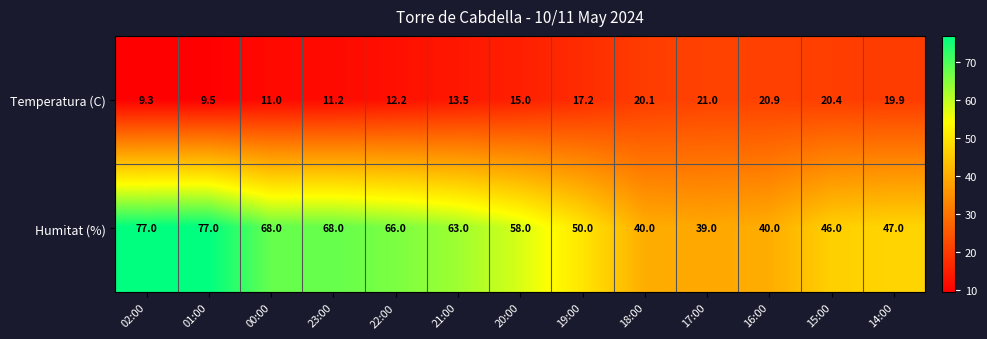

What is the lowest value of the Humitat (%) series?

39.0